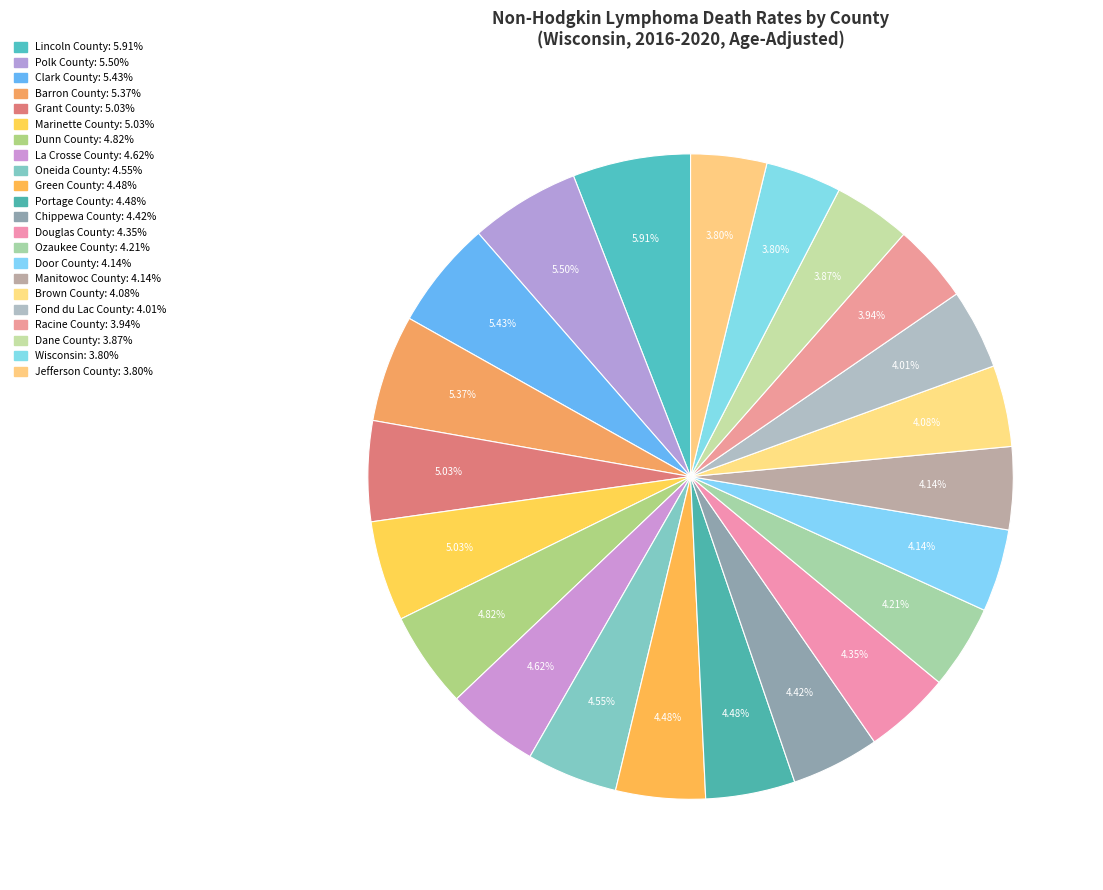

How many segments does this pie chart have?

22